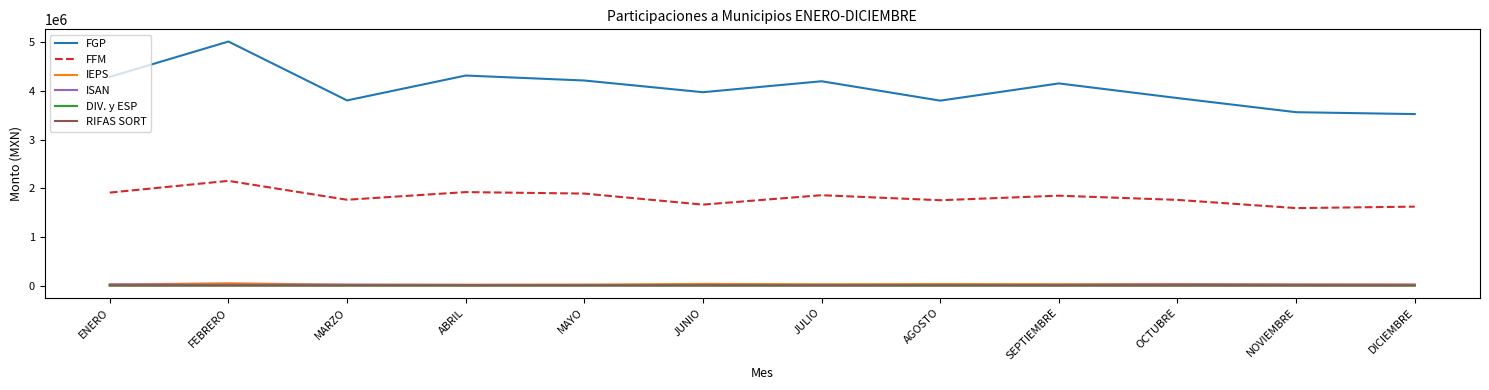

At which label does ISAN first exceed 18119?

ENERO